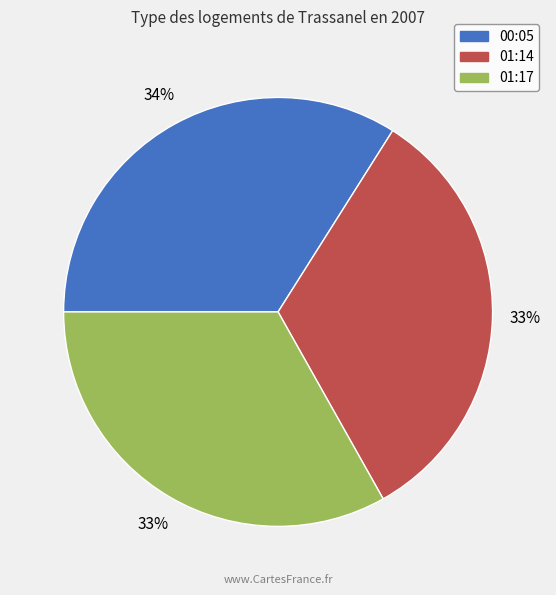

To the nearest percent, what is the difference between the largest and smallest slice percentages?

1%